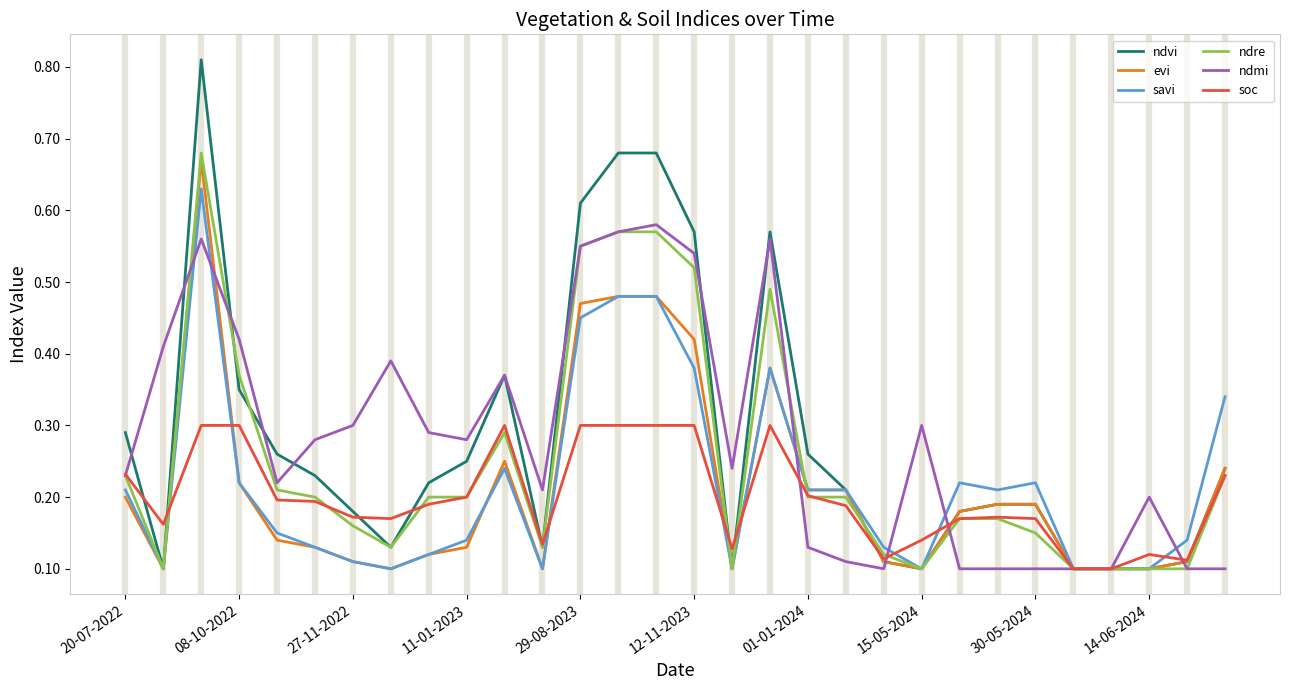

At how many categories does at least one series exceed 0?

30